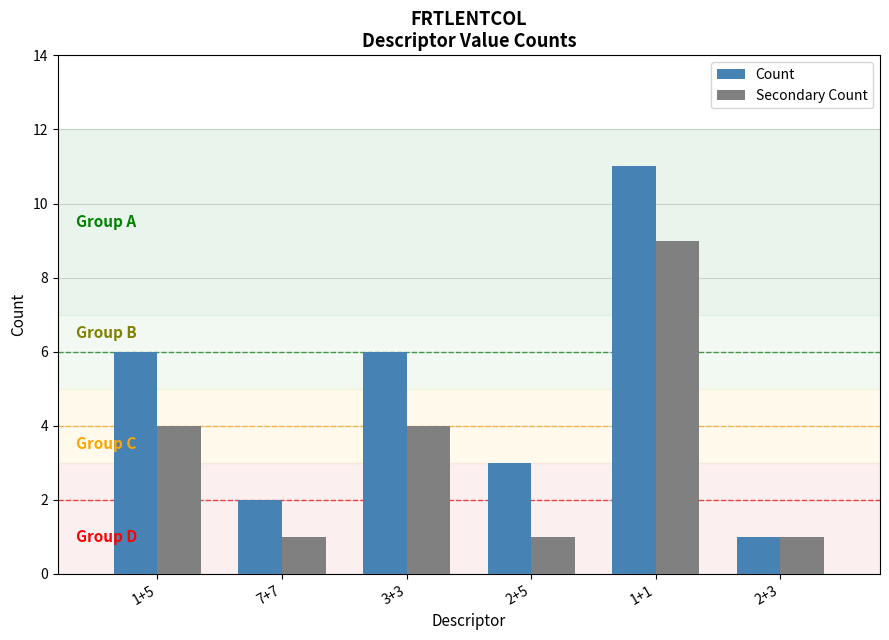

How many categories are shown in the chart?

6